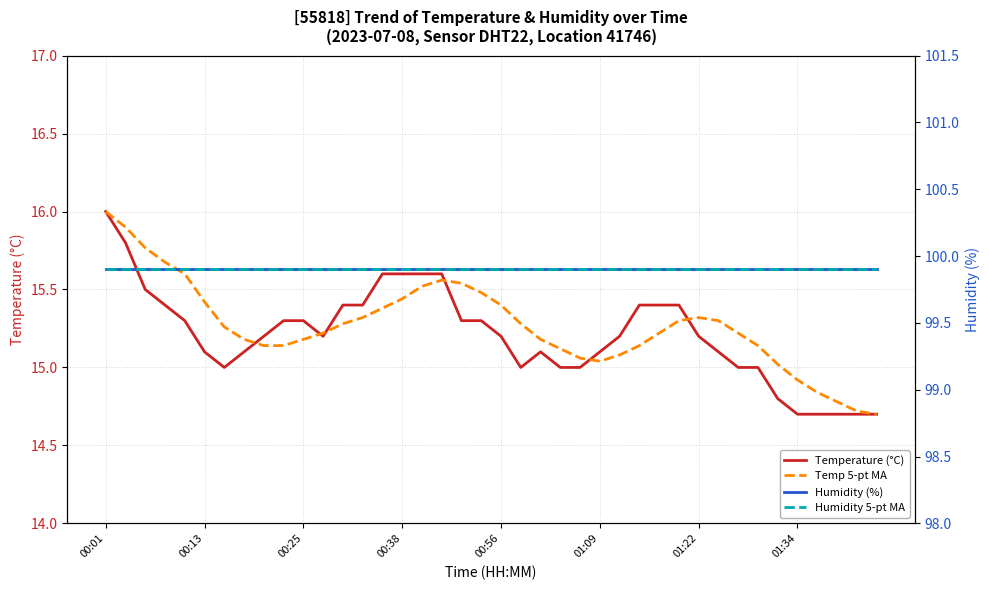

What is the average value of the Humidity (%) series?

99.9